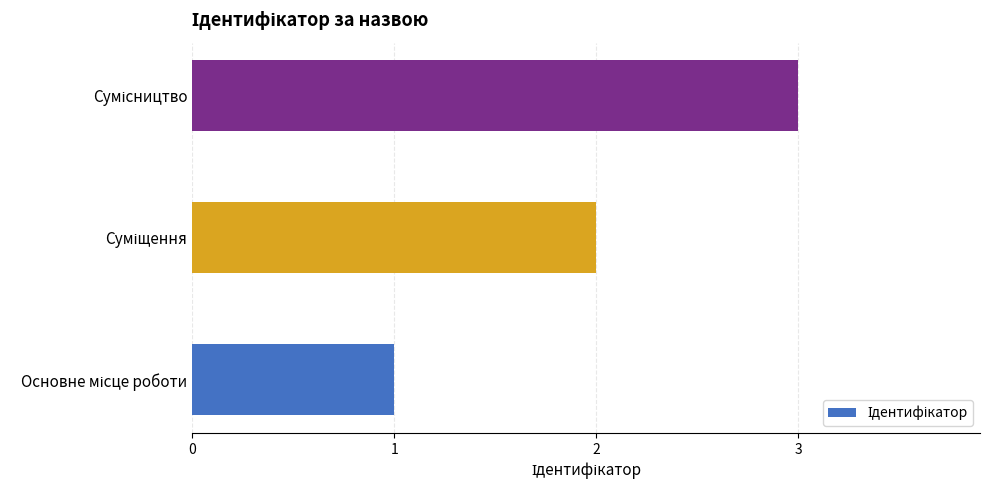

What is the maximum value shown in the chart?

3